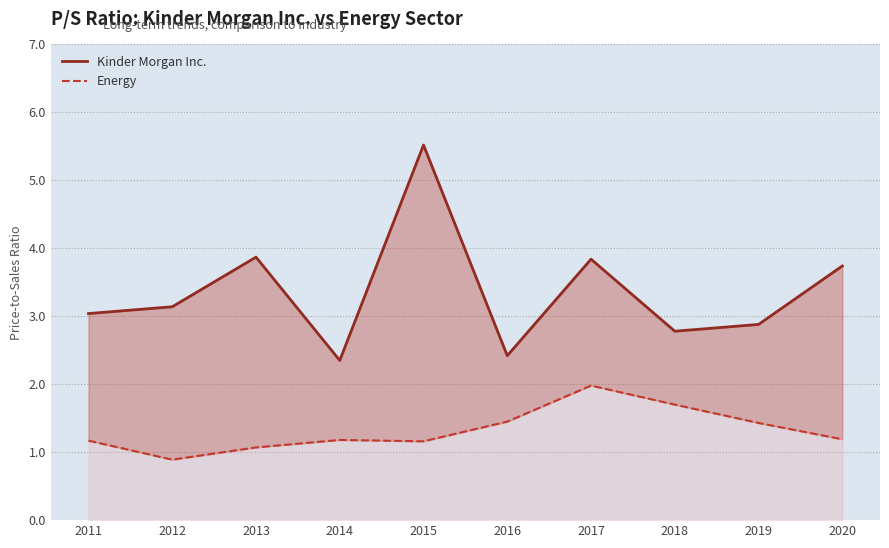

What is the total value across all series at 2013?

4.9